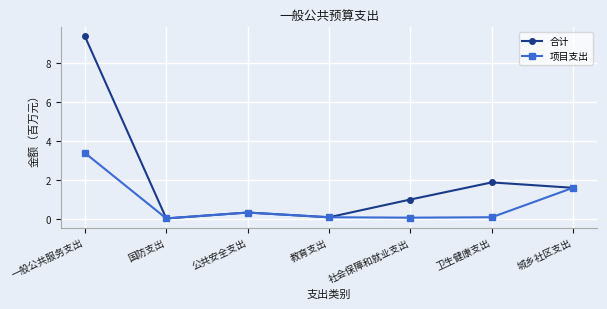

What is the average value of the 合计 series?

2.1